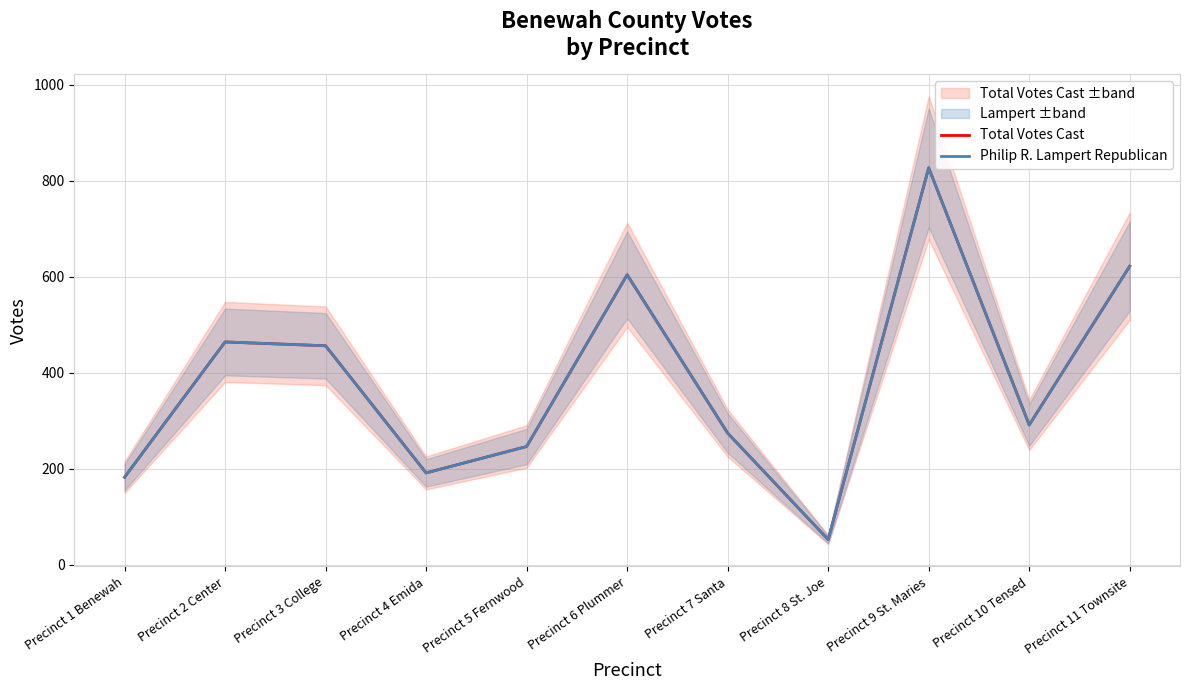

True or false: Philip R. Lampert Republican has a value of 464 at Precinct 2 Center.

True